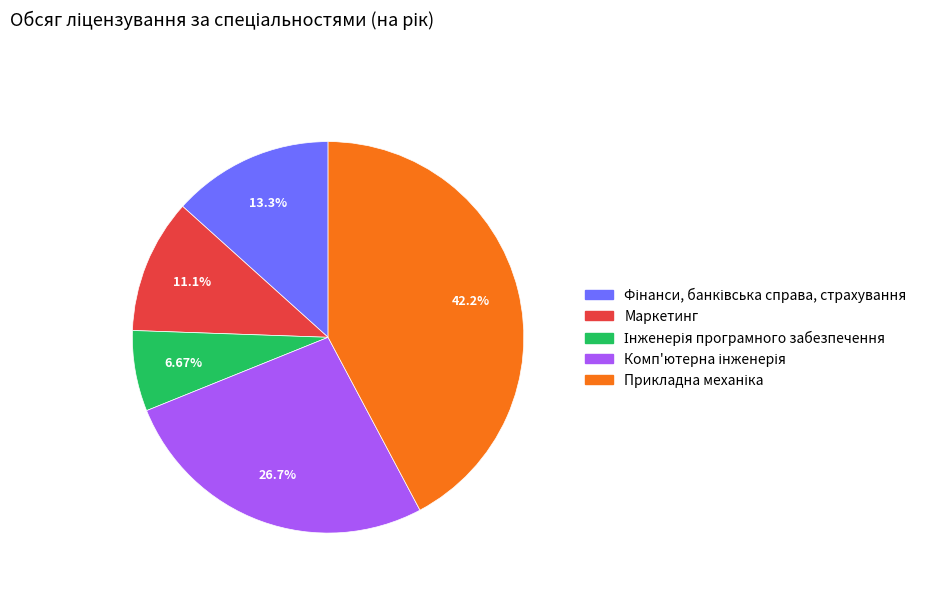

Is there a majority slice in this chart?

No